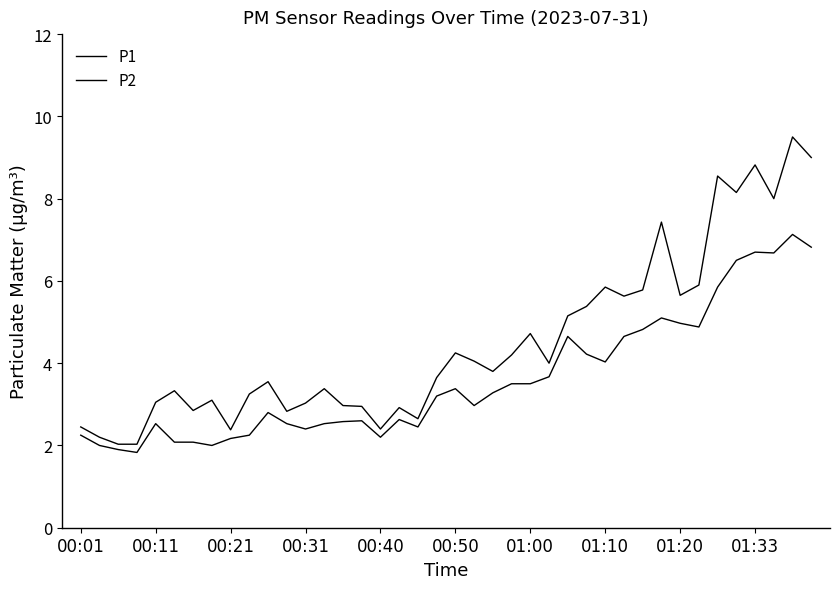

Does the chart display data point markers on the line(s)?

No